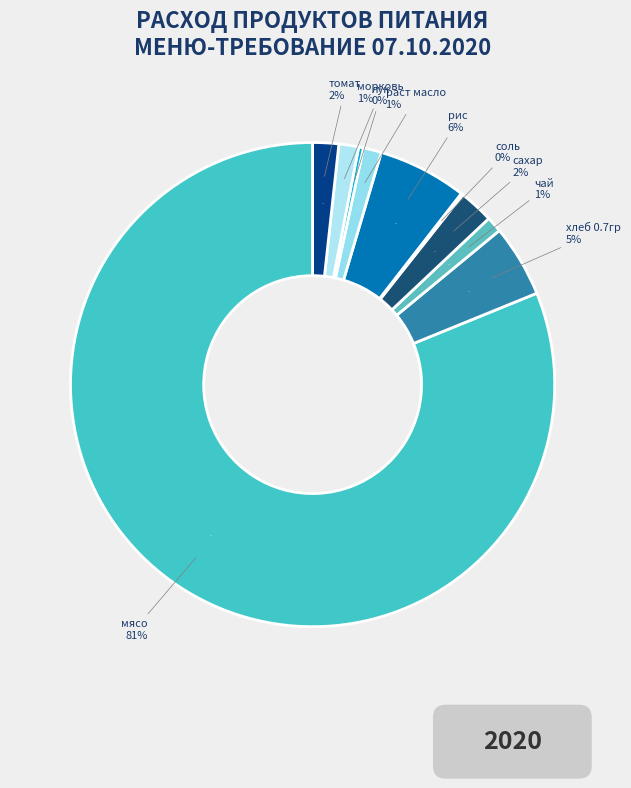

What is the majority slice?

мясо